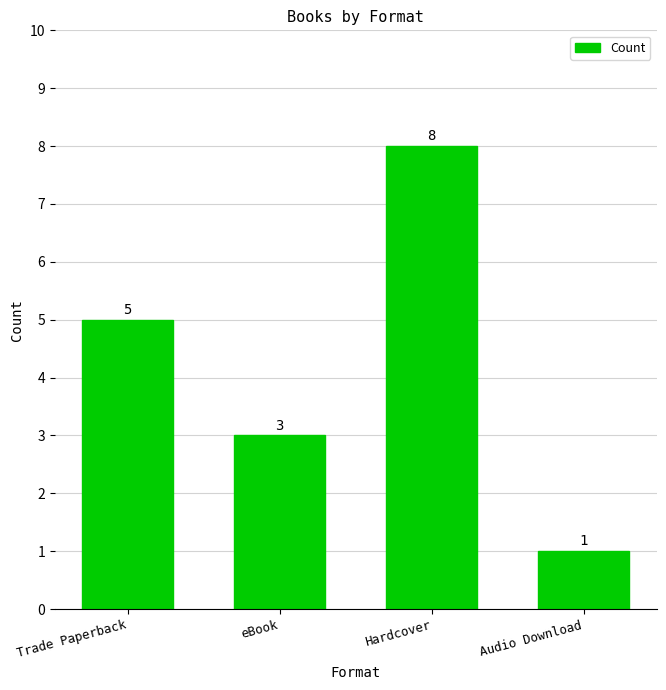

Does the chart contain stacked bars?

No